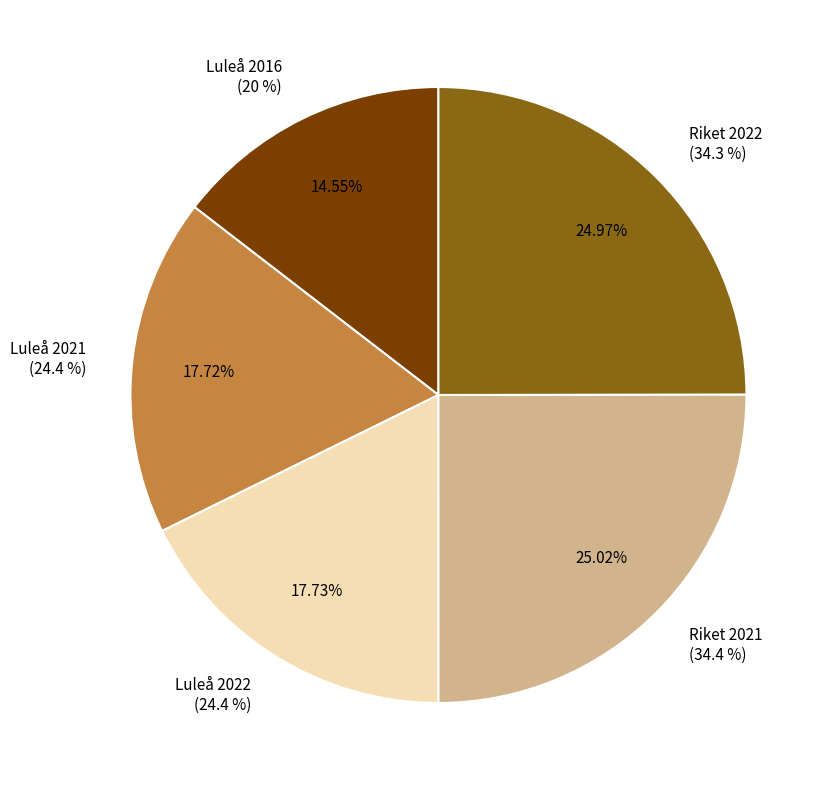

Which category has the biggest portion of the pie?

Riket 2021